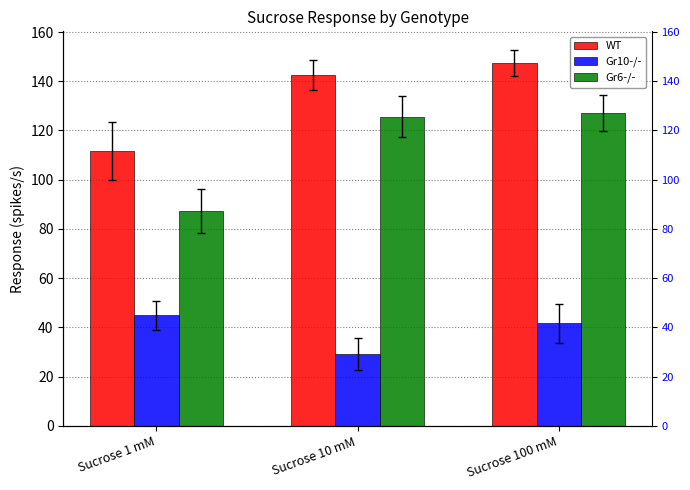

Rank the series by their maximum value, from highest to lowest.

WT, Gr6-/-, Gr10-/-